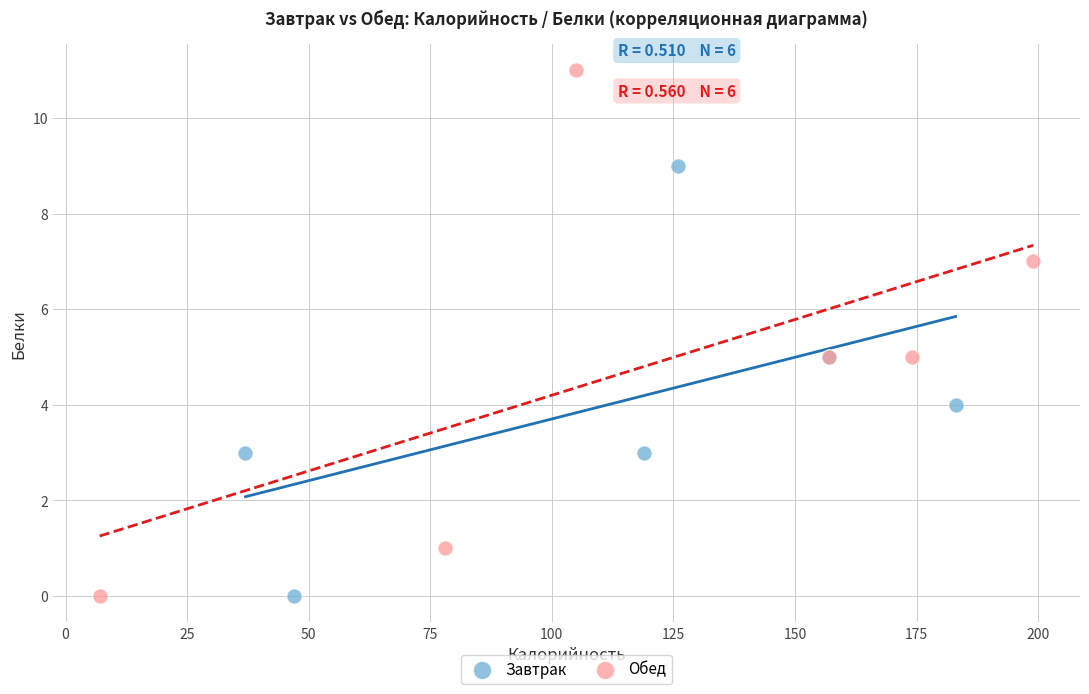

Which series contains the highest Y value?

Обед